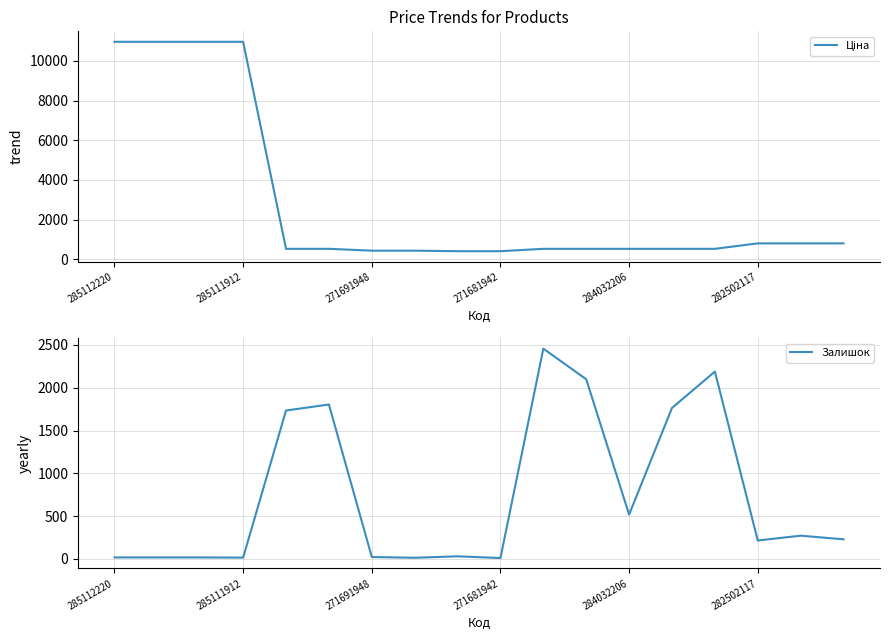

What position from the left is 11?

12